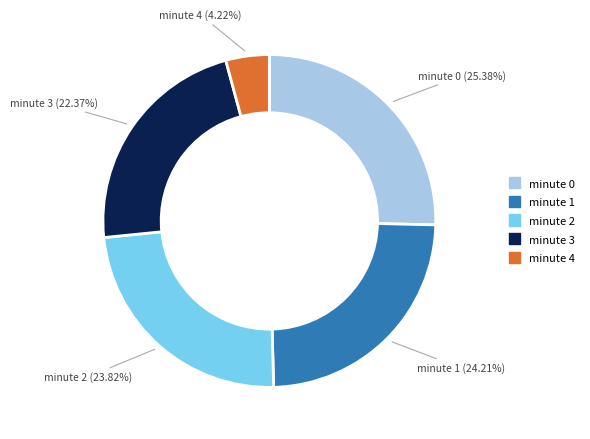

Does minute 1 account for over 50% of the chart?

No